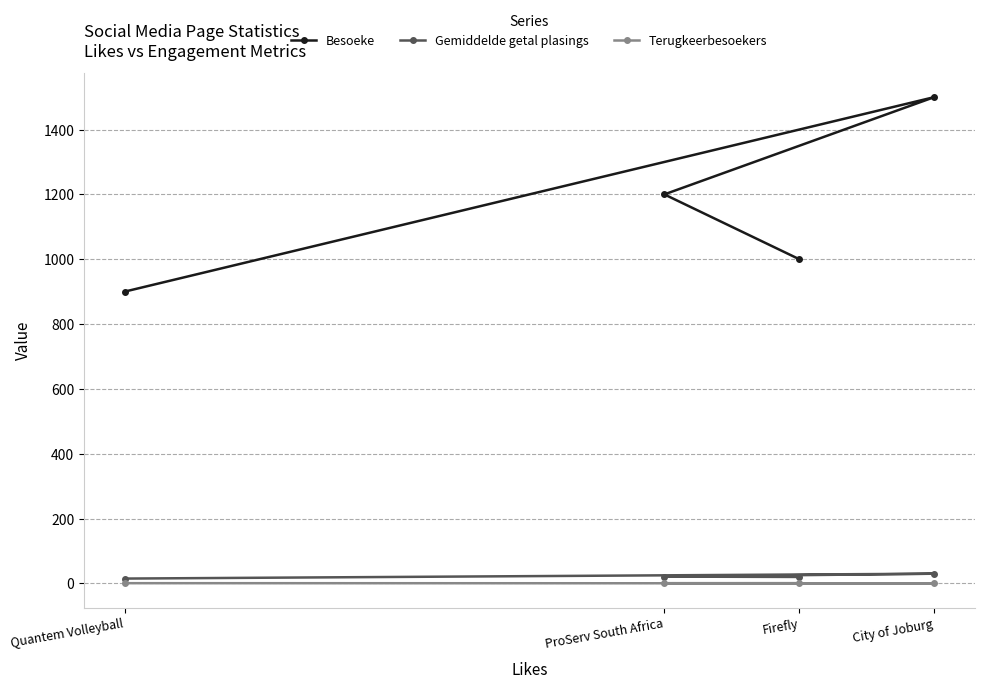

Reading left to right, what are all the values shown in this chart?

Besoeke: Quantem Volleyball=900.0	City of Joburg=1500.0	ProServ South Africa=1200.0	Firefly=1000.0
Gemiddelde getal plasings: Quantem Volleyball=15.0	City of Joburg=30.0	ProServ South Africa=21.0	Firefly=20.0
Terugkeerbesoekers: Quantem Volleyball=0.8	City of Joburg=0.4	ProServ South Africa=0.7	Firefly=0.9